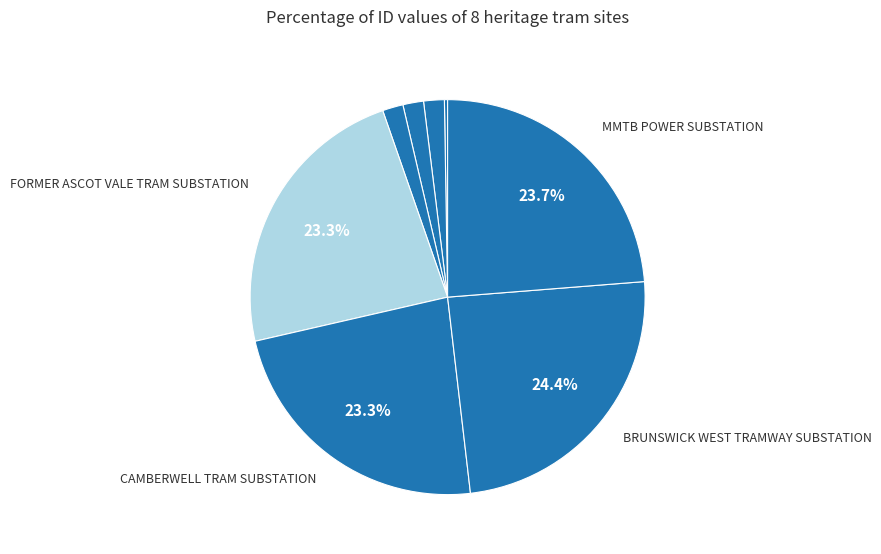

Count the number of slices in the pie.

8